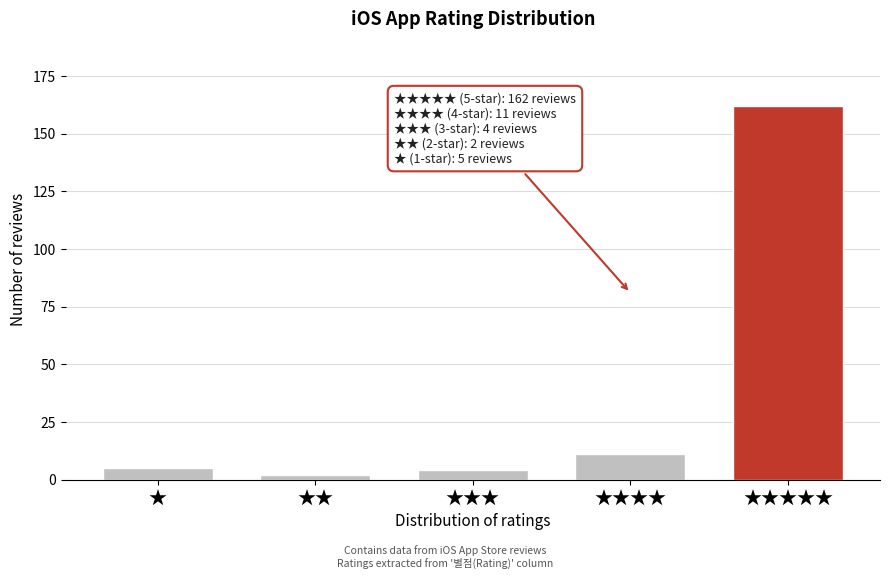

Reading left to right, transcribe all the data shown in this chart.

★=5	★★=2	★★★=4	★★★★=11	★★★★★=162